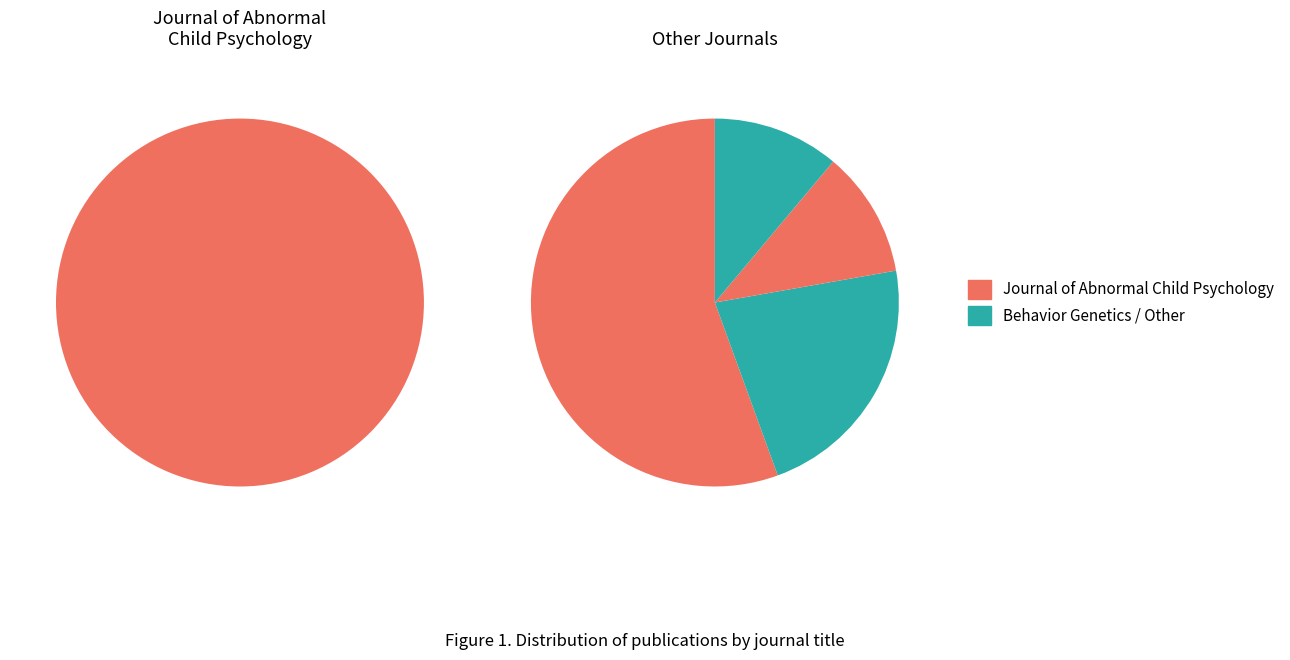

What is the majority slice?

Journal of Abnormal Child Psychology